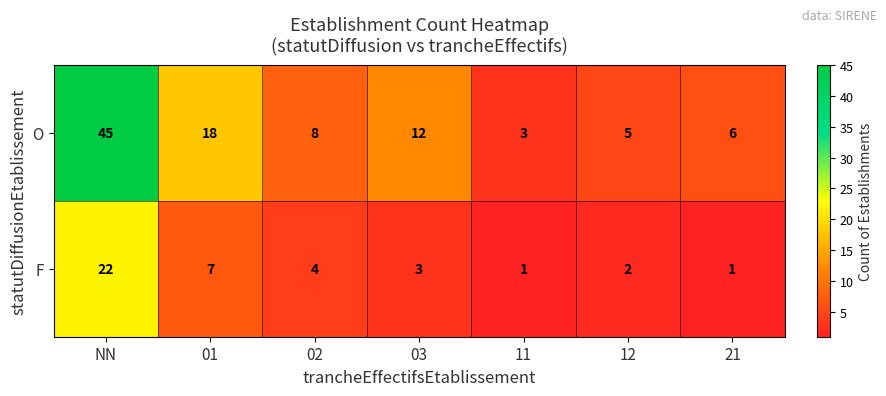

What is the minimum value shown in the chart?

1